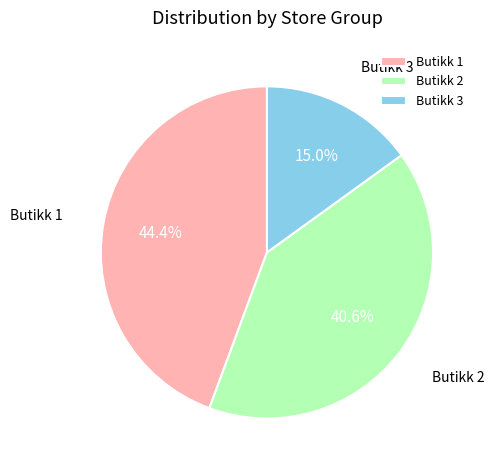

Is there a majority slice in this chart?

No